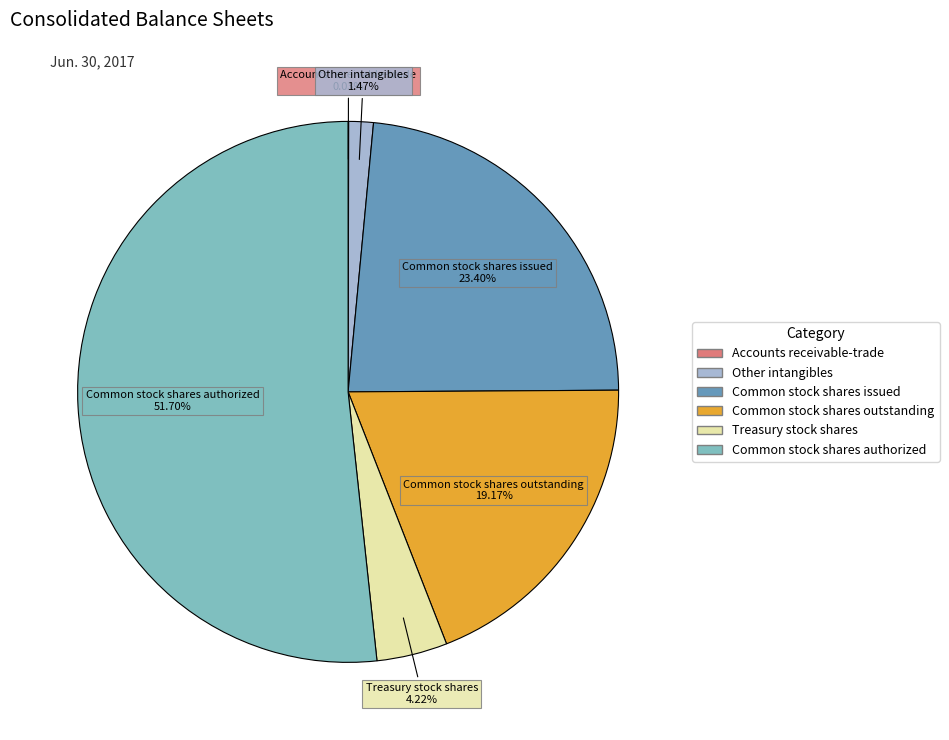

Do Other intangibles and Treasury stock shares together represent more than half of the pie?

No